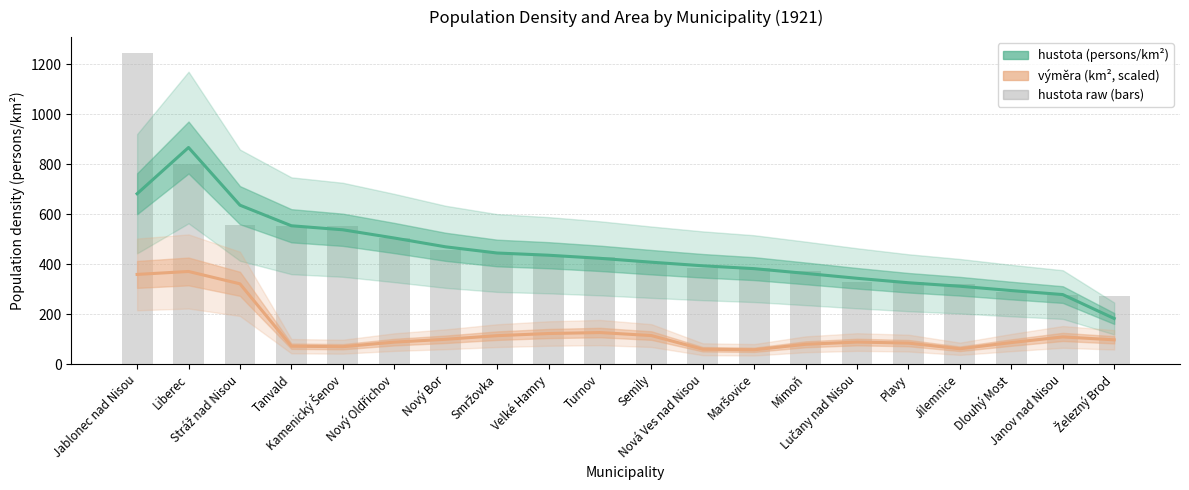

Does the chart contain any negative values?

No